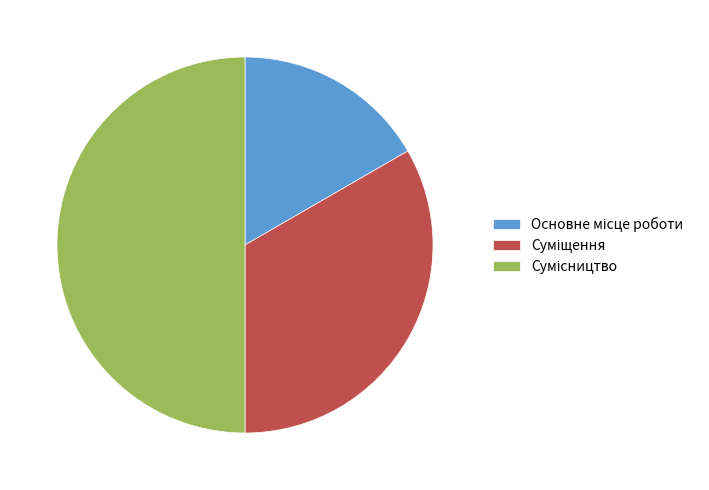

What percentage is the Основне місце роботи slice, to the nearest percent?

17%